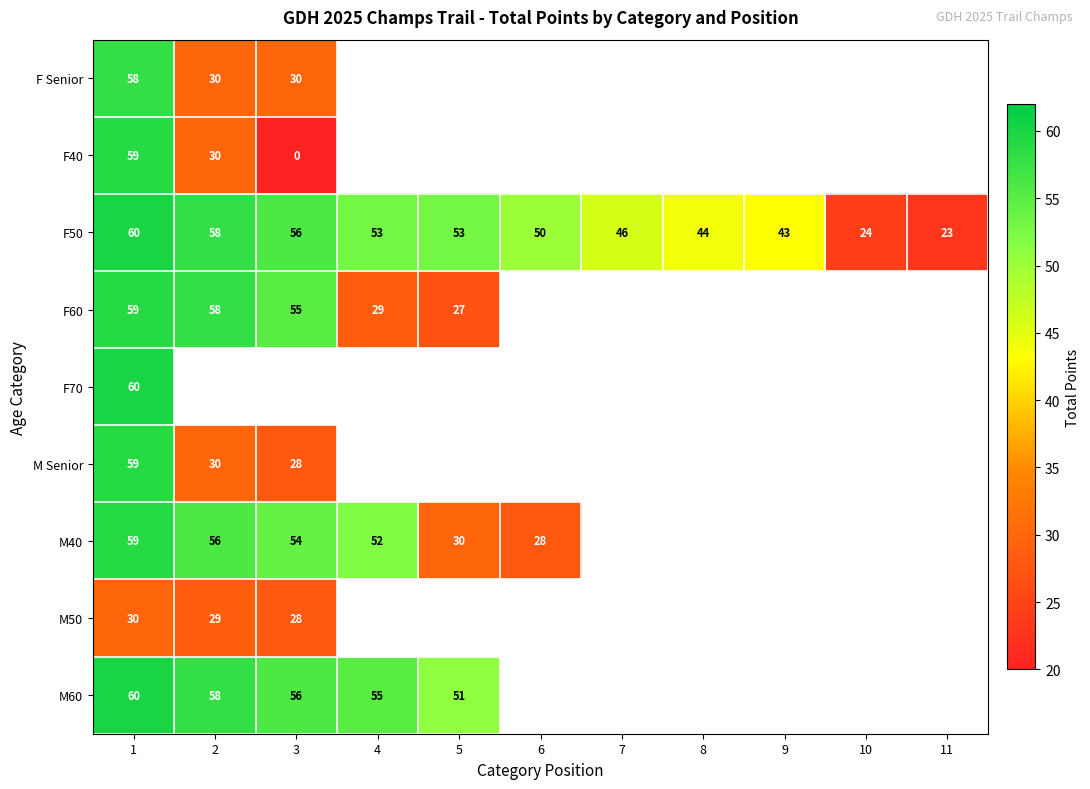

Is it true that F40 equals 59 at 1?

True